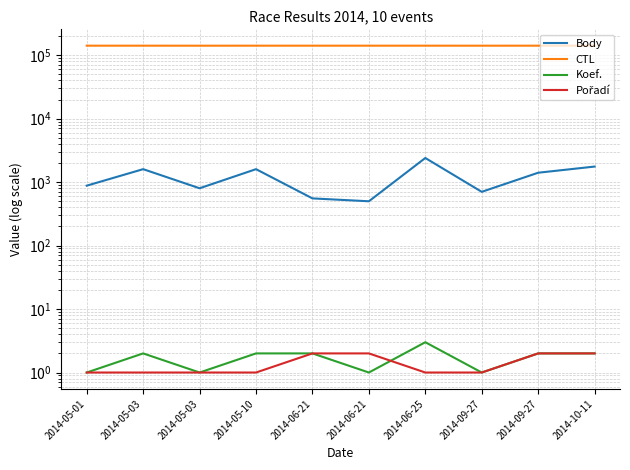

At which category is the sum across all series the highest?

2014-06-25